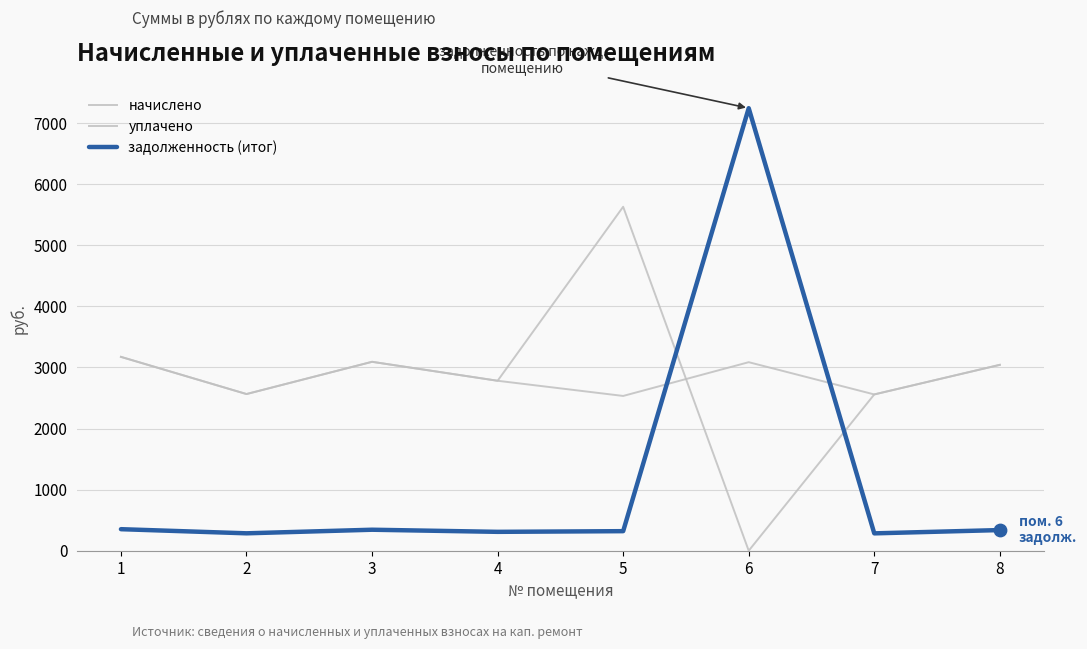

How many lines are shown in the chart?

3